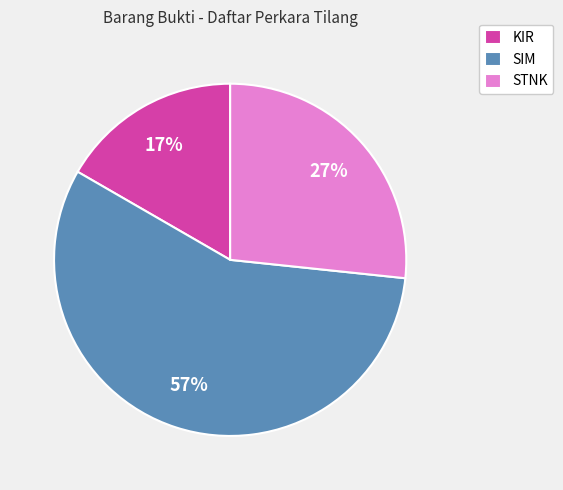

To the nearest percent, what percentage of the pie is KIR?

17%